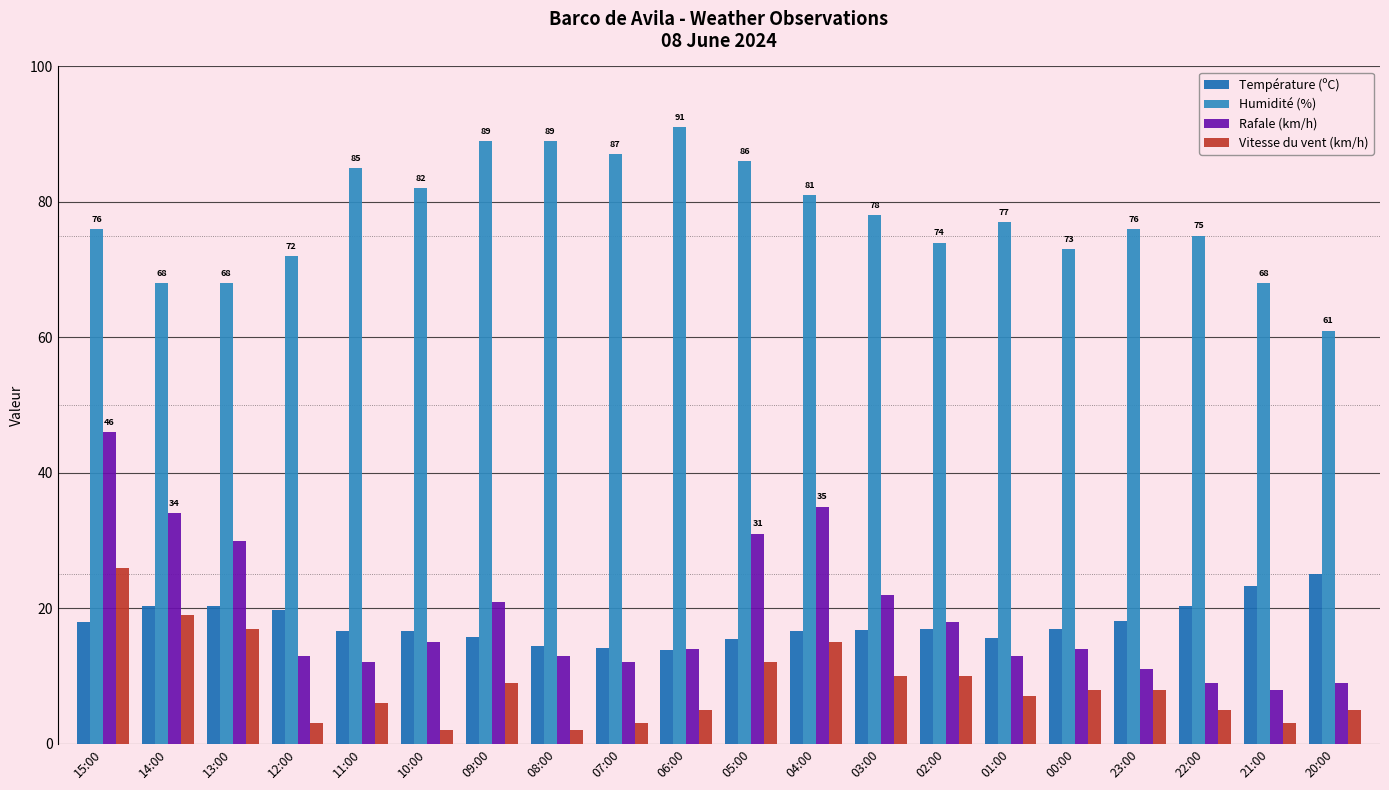

What is the minimum value shown in the chart?

2.0